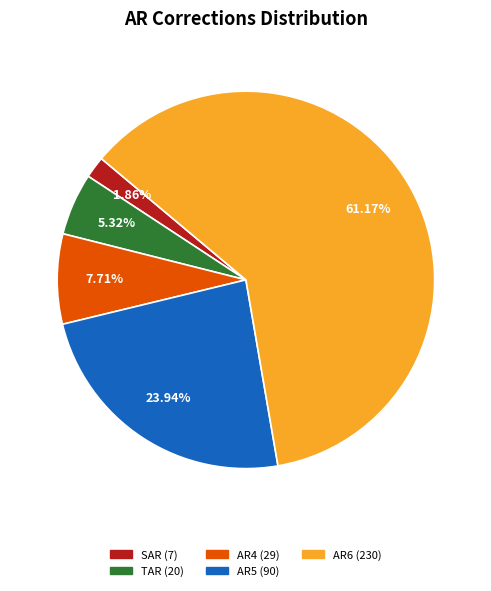

How many segments does this pie chart have?

5